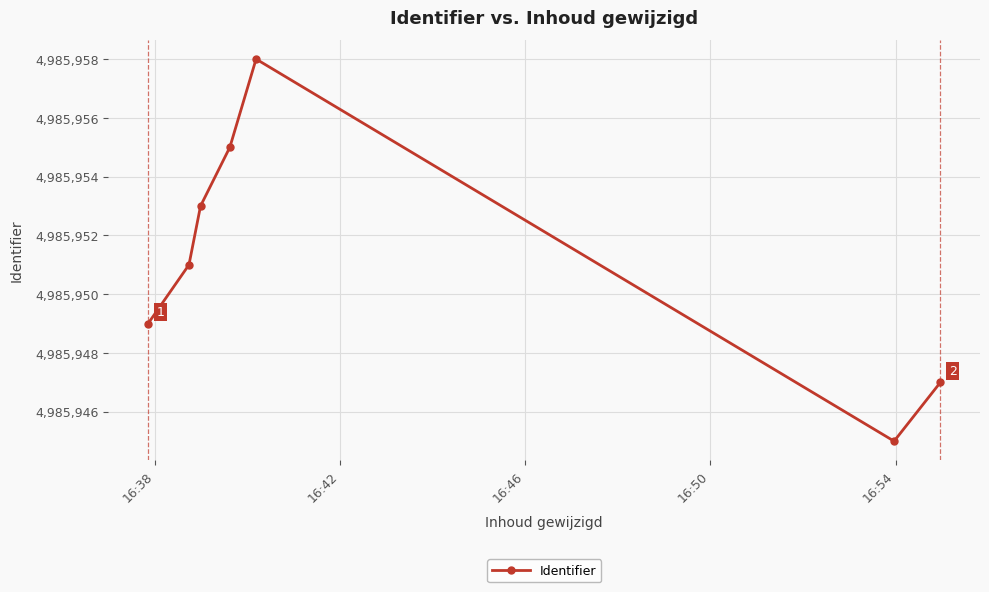

How many points are higher than both their immediate neighbors (excluding endpoints)?

1